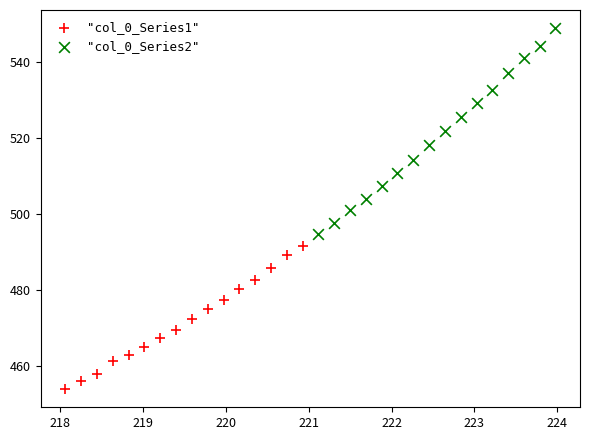

Which series contains the lowest Y value?

"col_0_Series1"